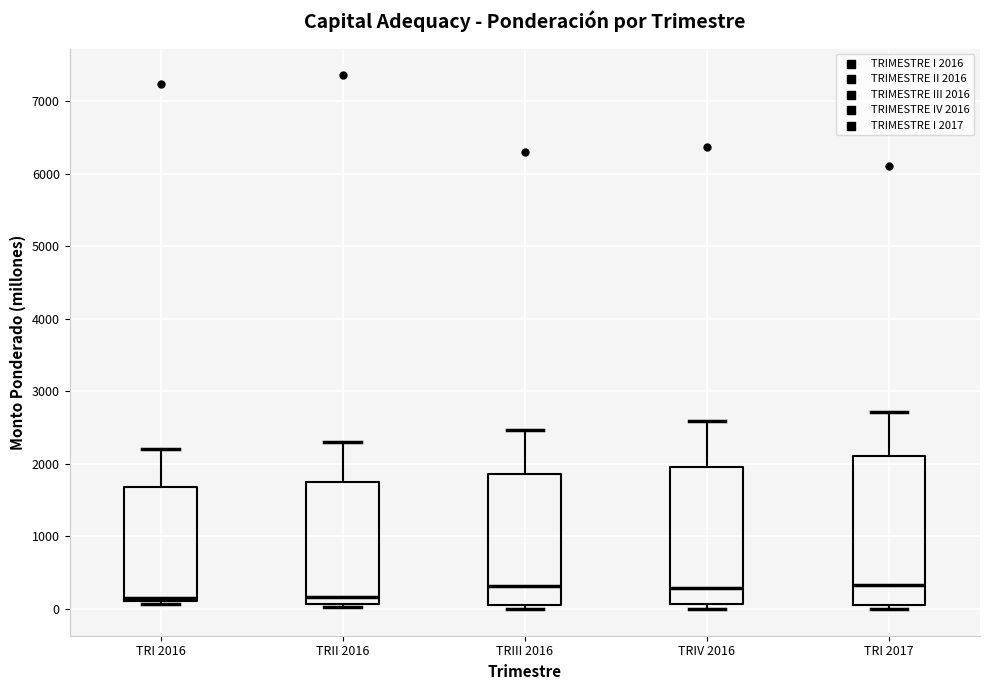

Where does the upper whisker of the box for TRIV 2016 end on the y-axis? The values are not printed on the chart, so give them approximately, as read against the axis.

2600